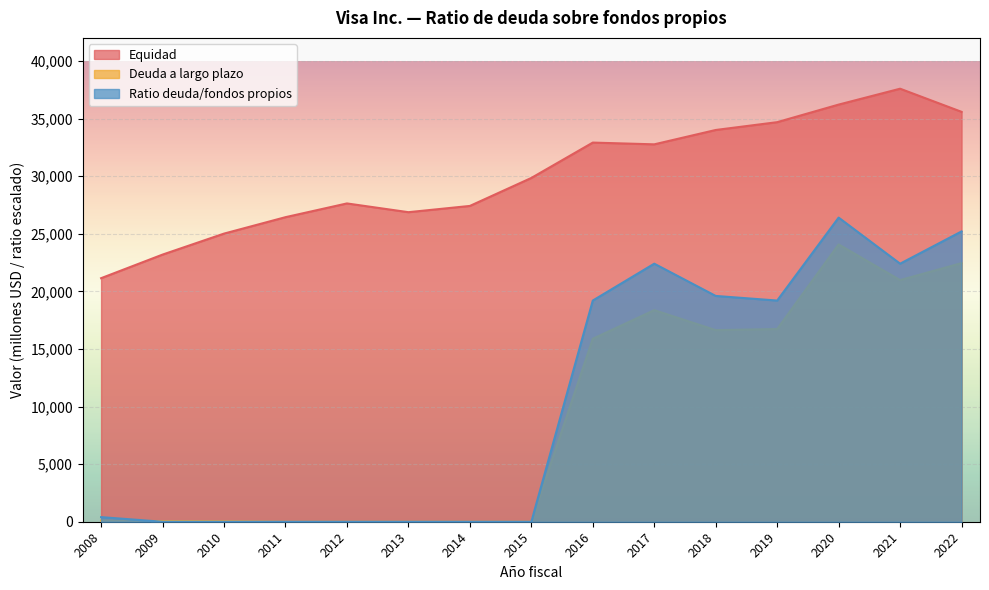

How many data points in Ratio deuda/fondos propios are less than 400?

7